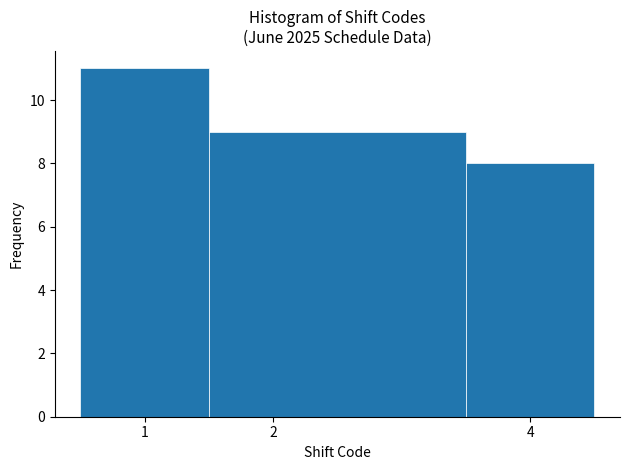

Which range on the x-axis has the tallest bar?

0.5 to 1.5